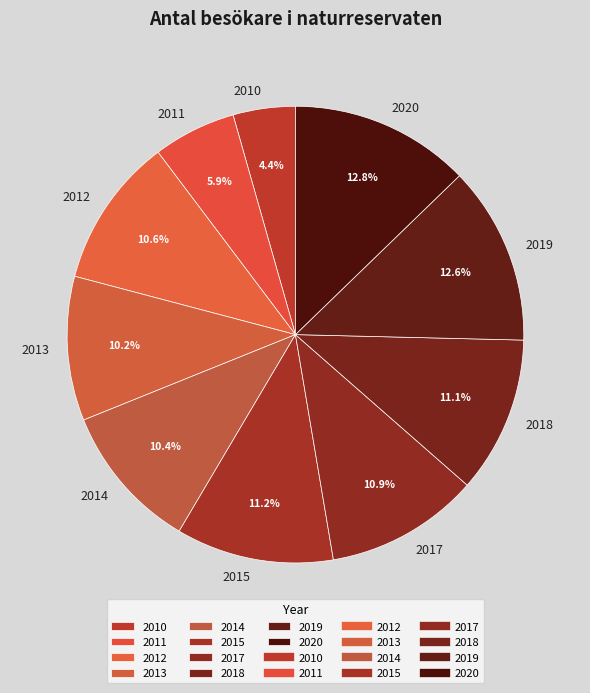

Is there a majority slice in this chart?

No